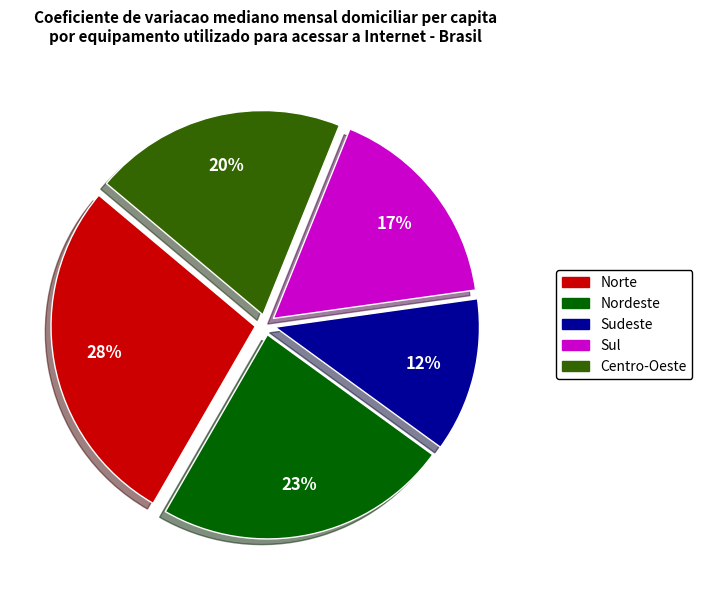

Rank the categories by value from highest to lowest.

Norte, Nordeste, Centro-Oeste, Sul, Sudeste